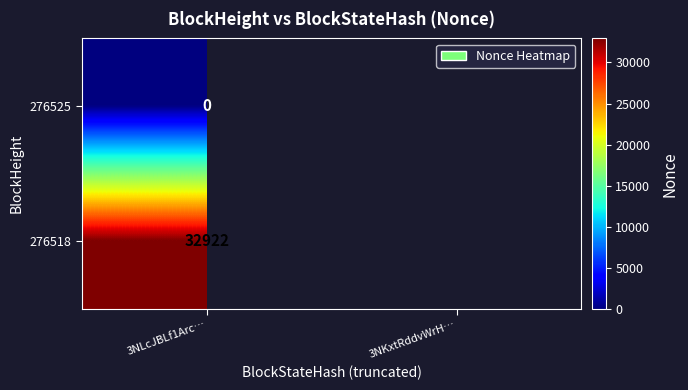

What is the greatest value displayed?

32922.0